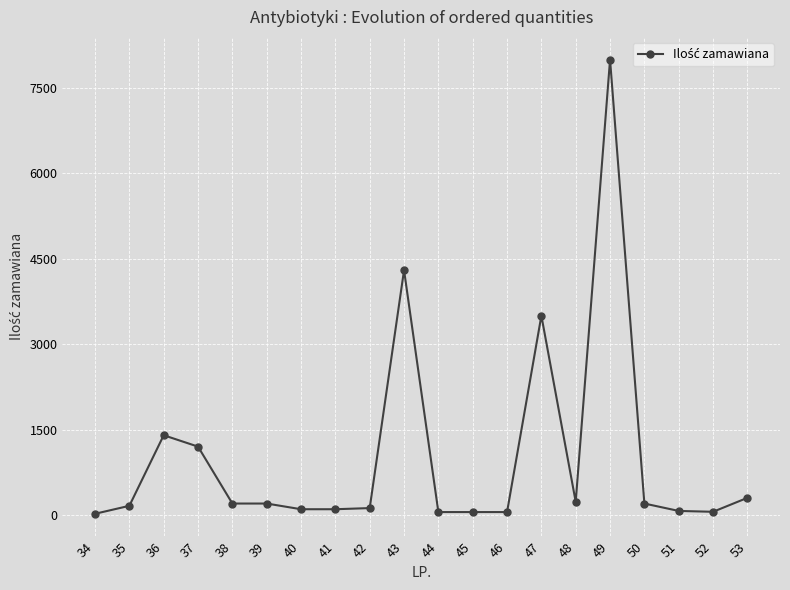

What is the difference between the values at 53 and 38?

100